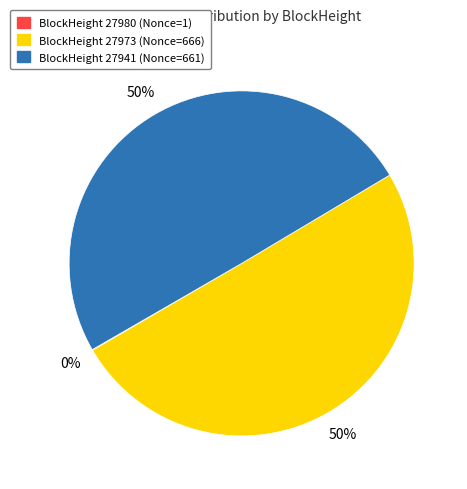

To the nearest percent, what is the difference between the largest and smallest slice percentages?

50%